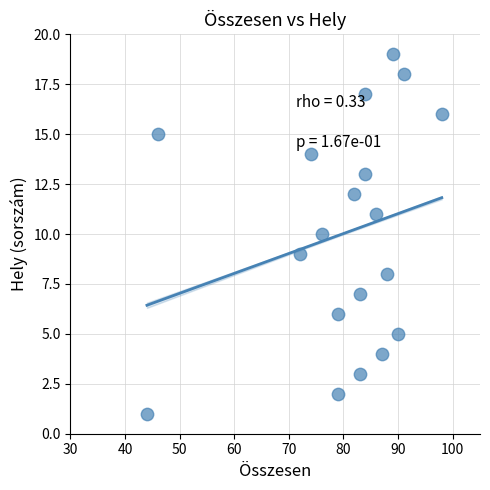

What is the range of X values (max minus min)?

54